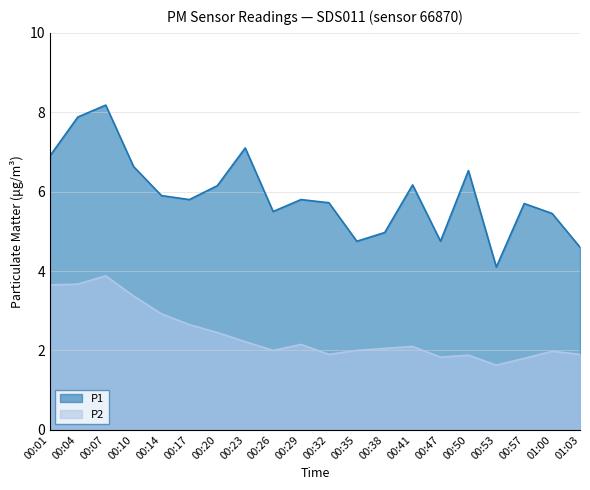

True or false: P1 has more than 2 interior local peaks.

True